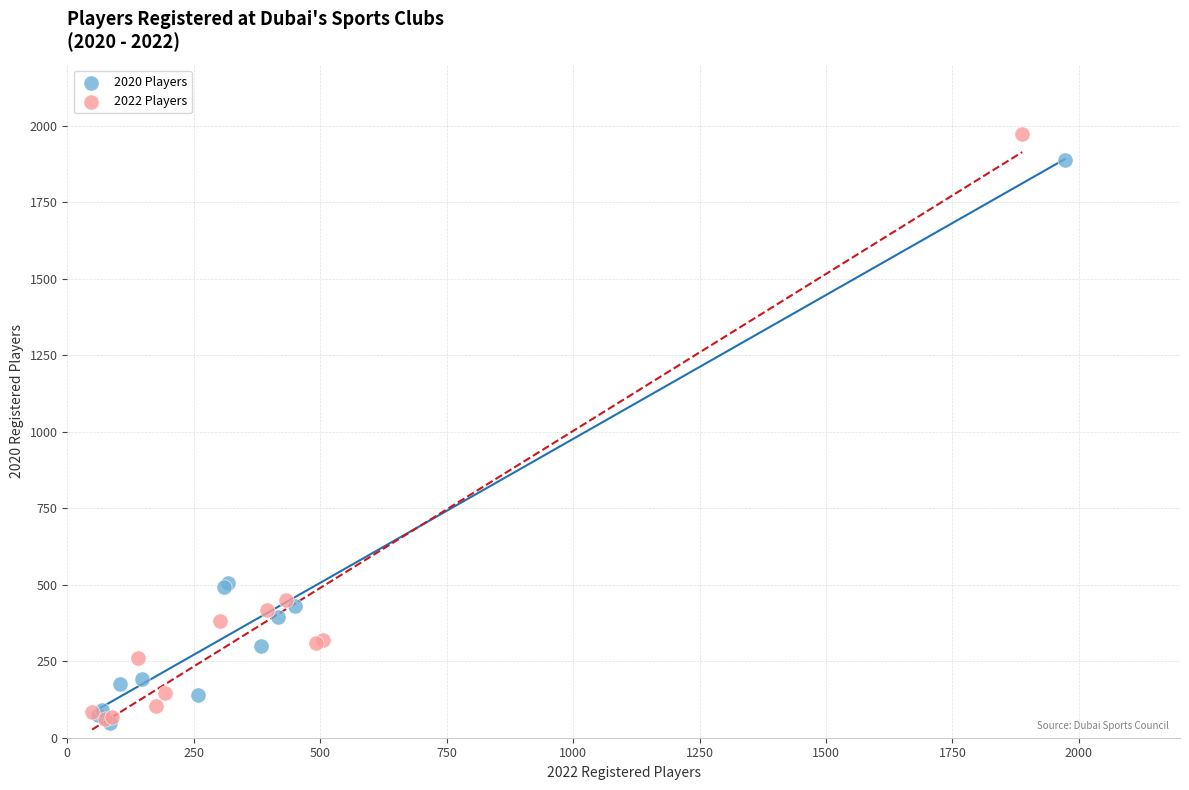

What are all the series names shown in the legend?

2020 Players, 2022 Players